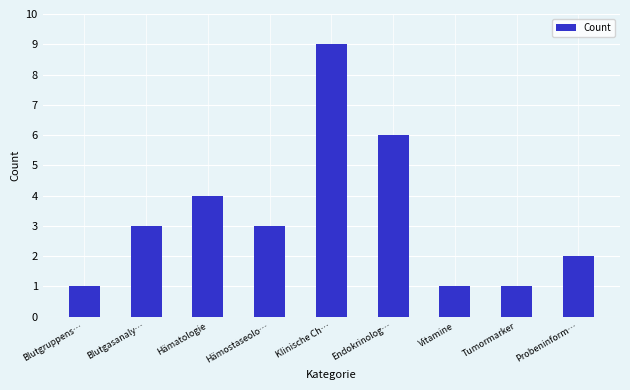

What is the average value?

3